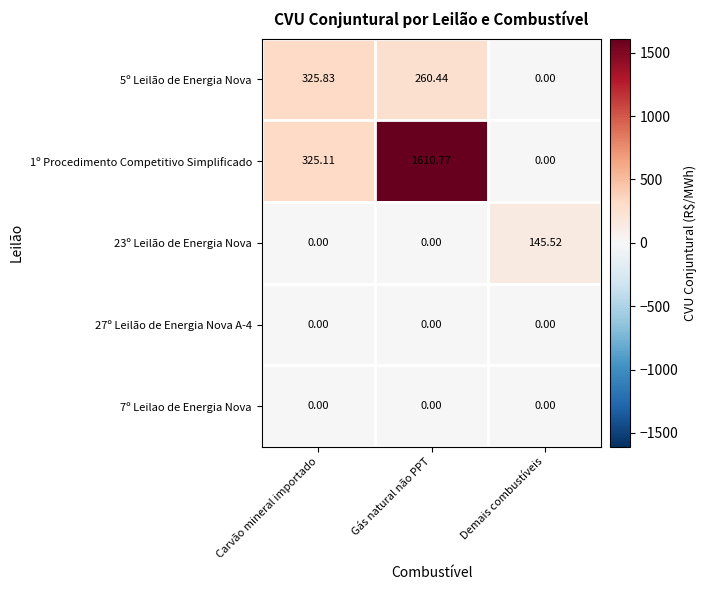

At which category is the sum across all series the highest?

Gás natural não PPT